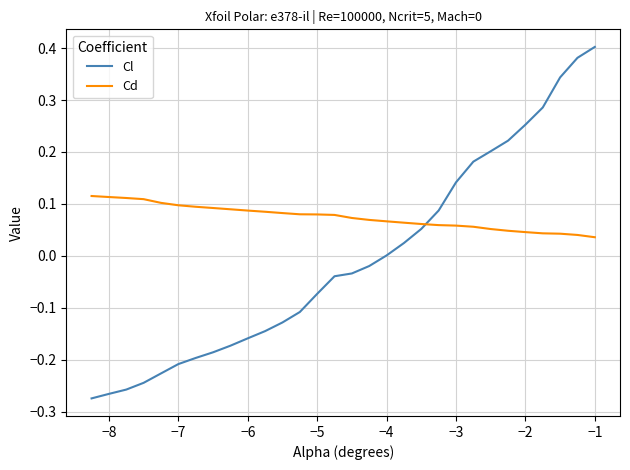

At how many categories does at least one series exceed 0?

30